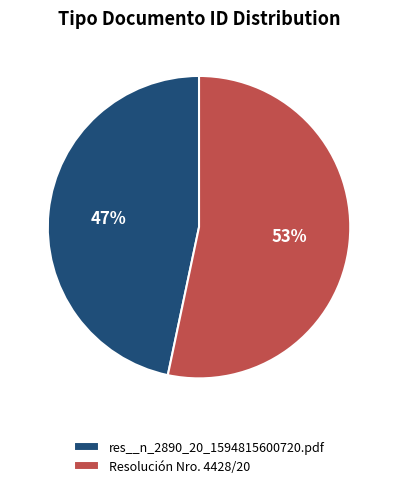

What is the ratio of the value at Resolución Nro. 4428/20 to the value at res__n_2890_20_1594815600720.pdf?

1.1